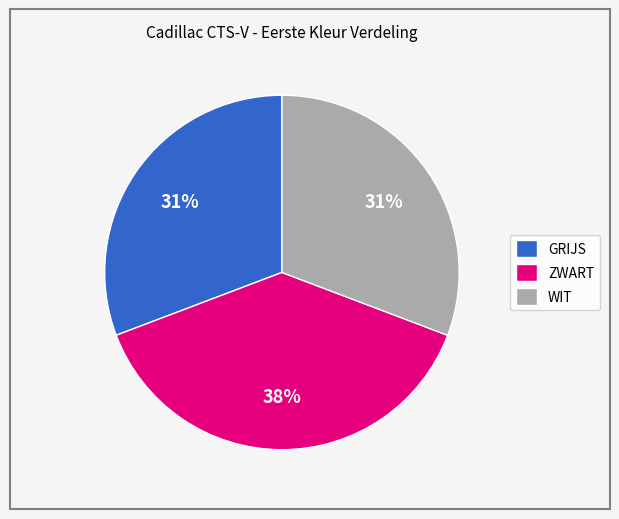

Is it true that GRIJS is 31% of the pie?

True